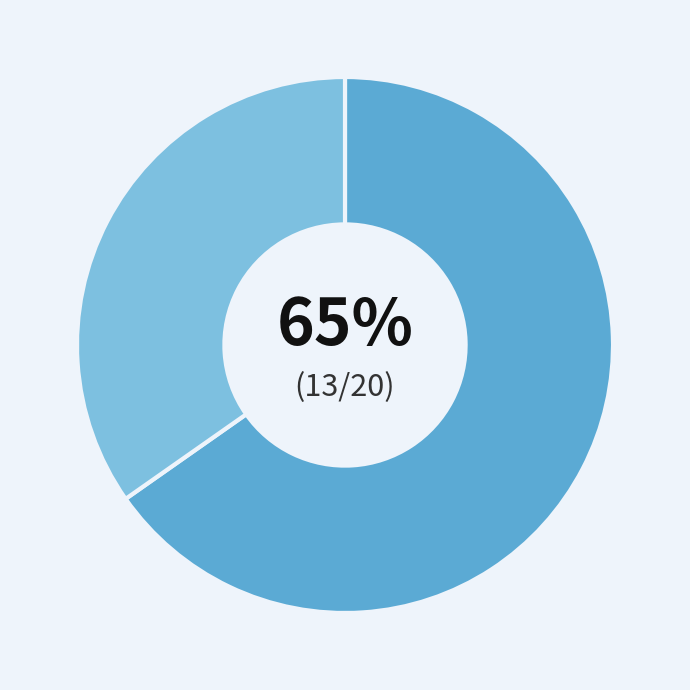

Does any single category account for the majority?

Yes